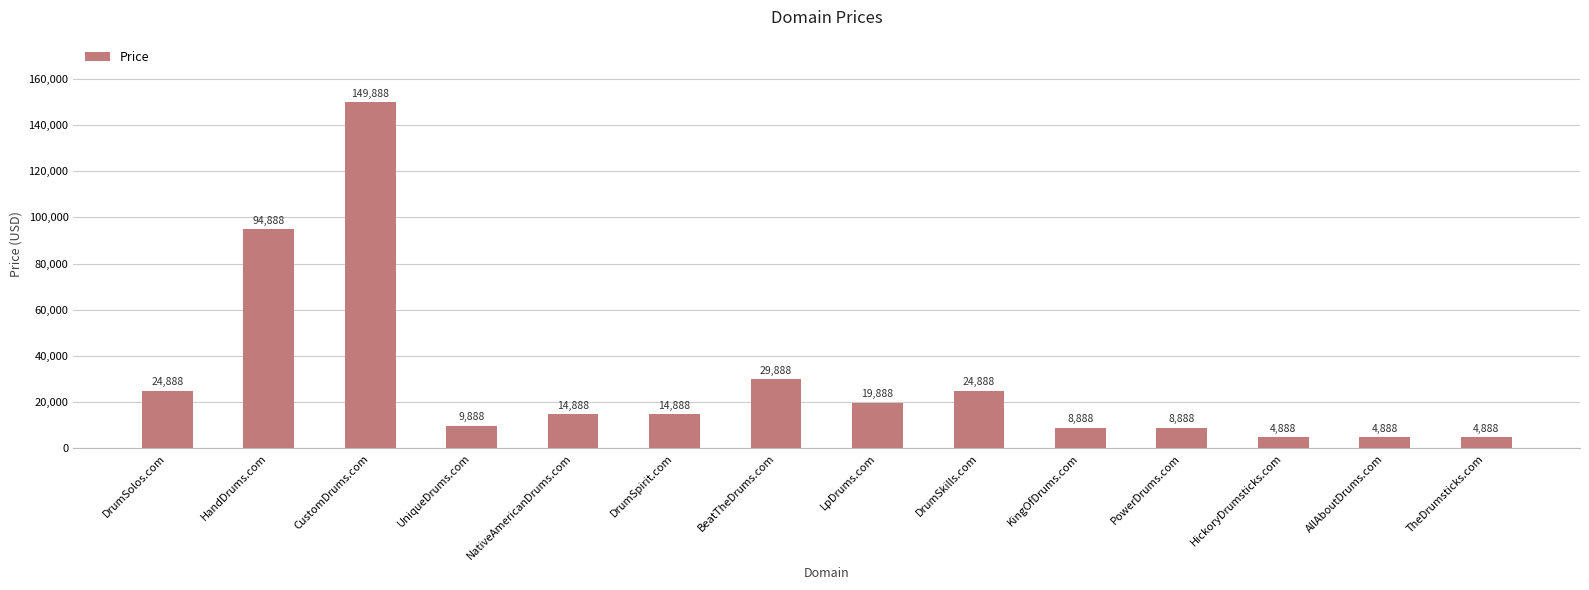

What is the change in value from NativeAmericanDrums.com to AllAboutDrums.com?

-10000